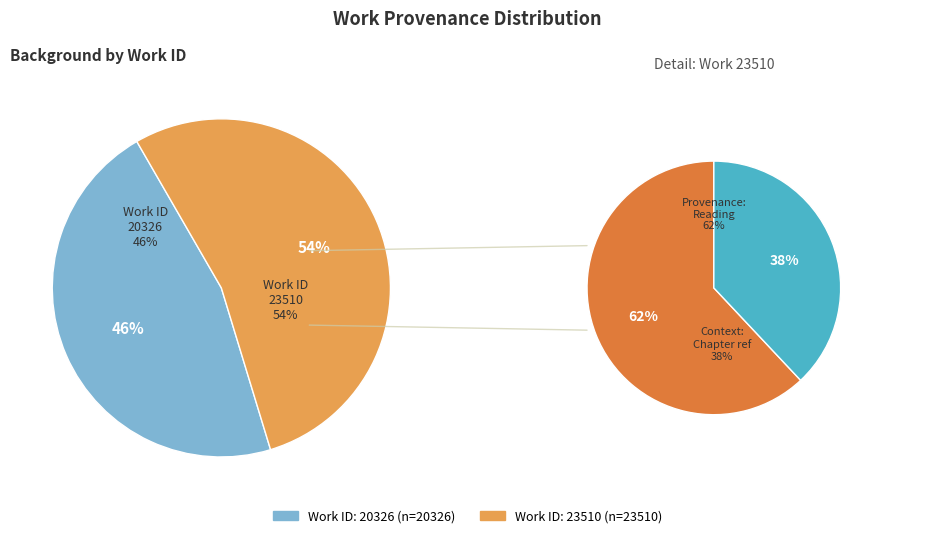

Is there a majority slice in this chart?

Yes